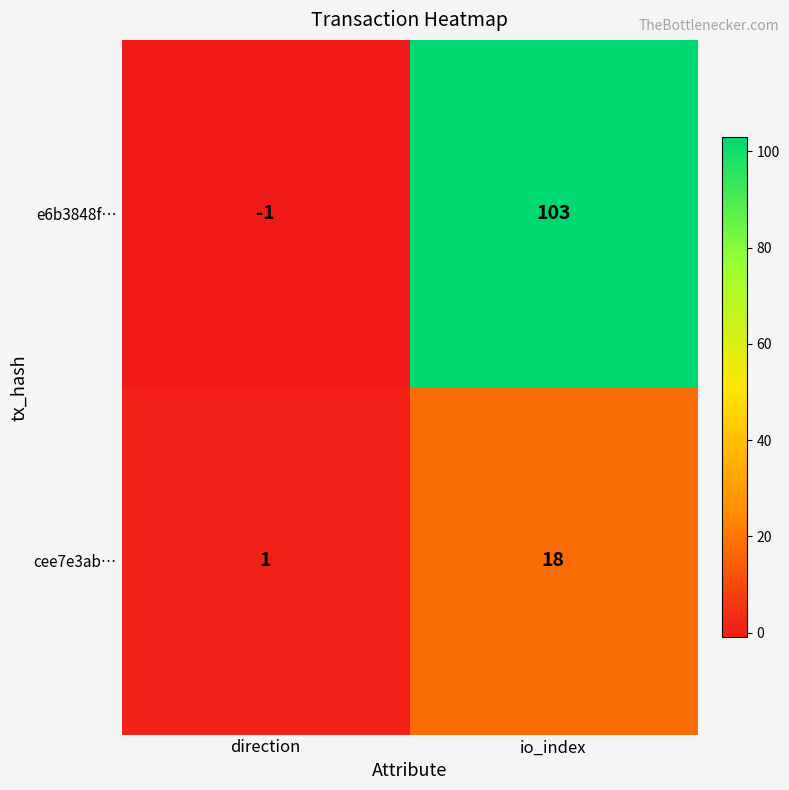

Reading left to right, transcribe all the data shown in this chart.

e6b3848f…: -1	103
cee7e3ab…: 1	18